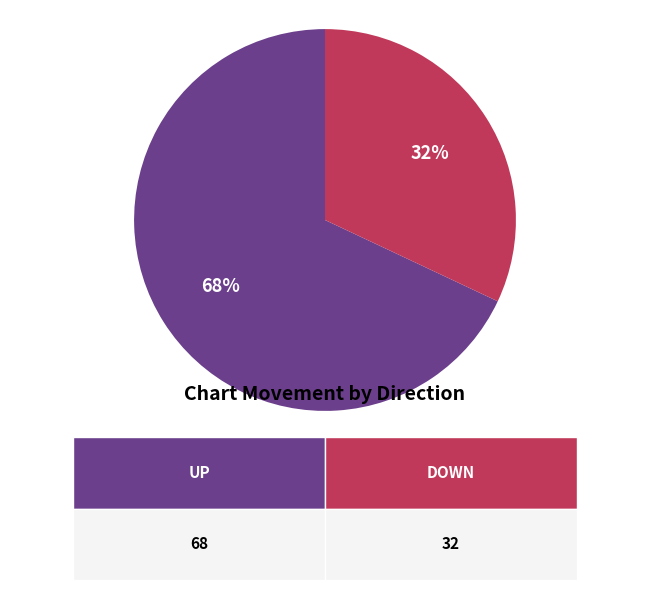

To the nearest percent, what is the average slice percentage?

50%